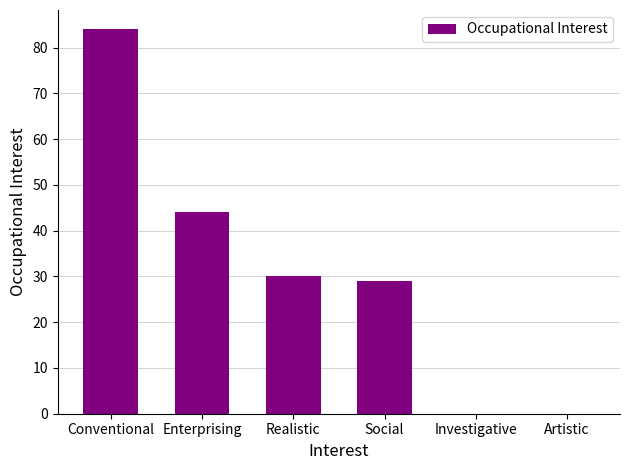

True or false: the data shows 28 at Investigative.

False